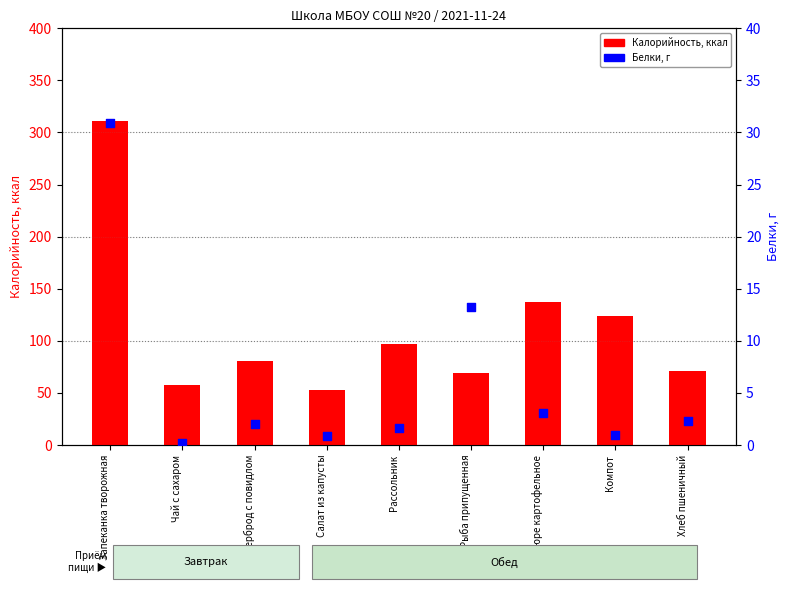

What is the total value across all series at Пюре картофельное?

140.3